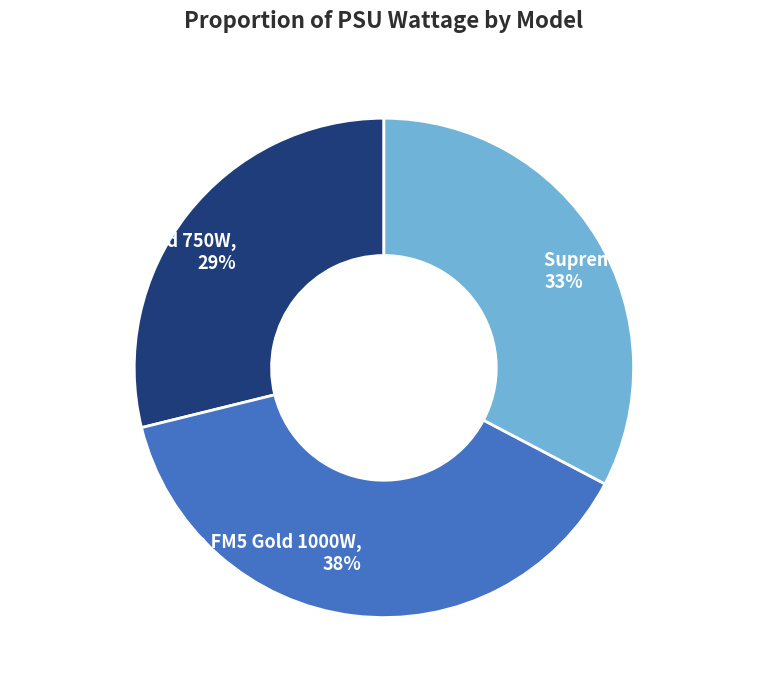

Count the number of slices in the pie.

3